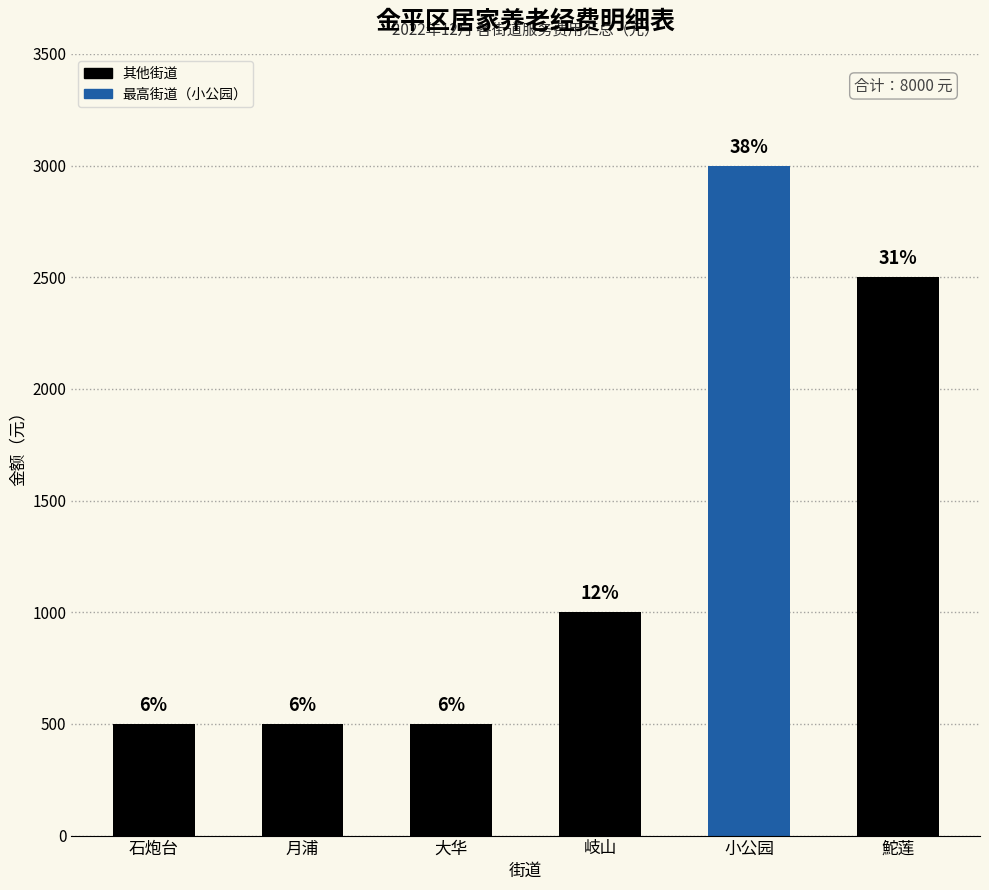

What is the ratio of the value at 大华 to the value at 小公园?

0.2